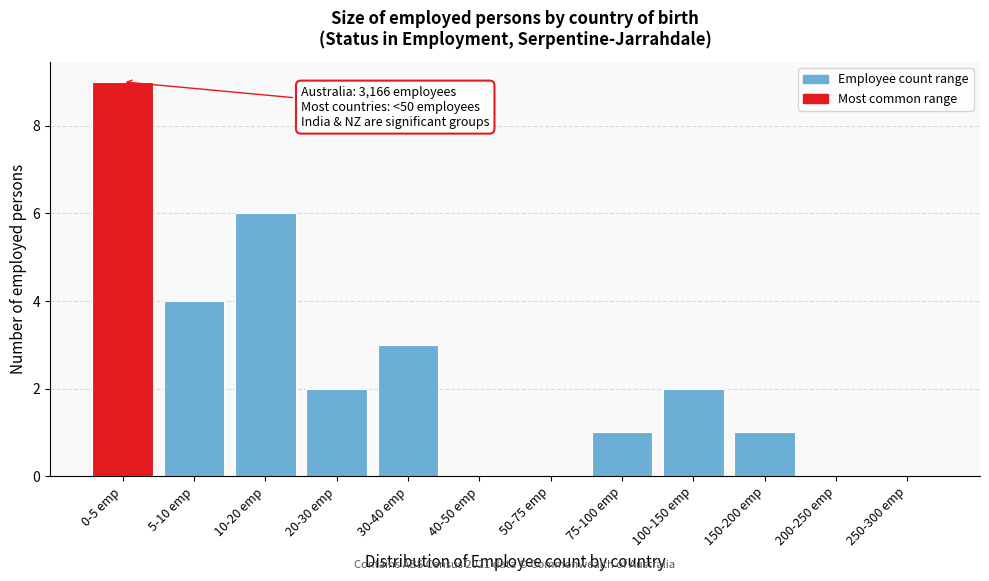

Reading left to right, what are all the values shown in this chart?

0-5 emp=9	5-10 emp=4	10-20 emp=6	20-30 emp=2	30-40 emp=3	40-50 emp=0	50-75 emp=0	75-100 emp=1	100-150 emp=2	150-200 emp=1	200-250 emp=0	250-300 emp=0